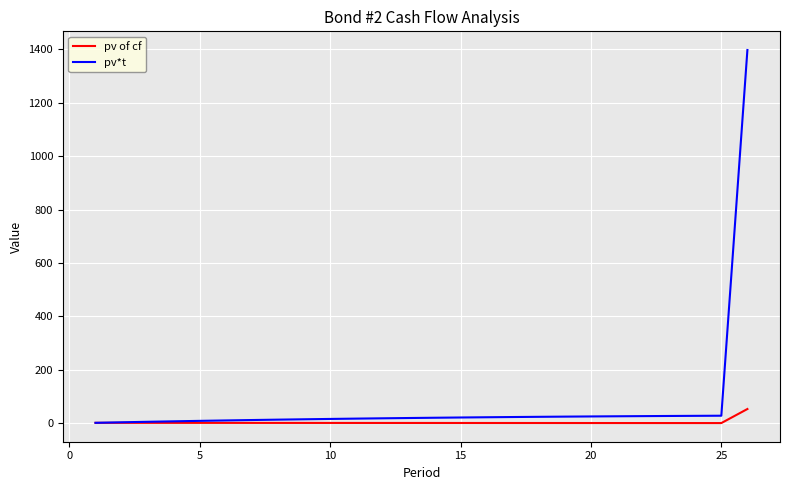

Rank the series by their maximum value, from highest to lowest.

pv*t, pv of cf